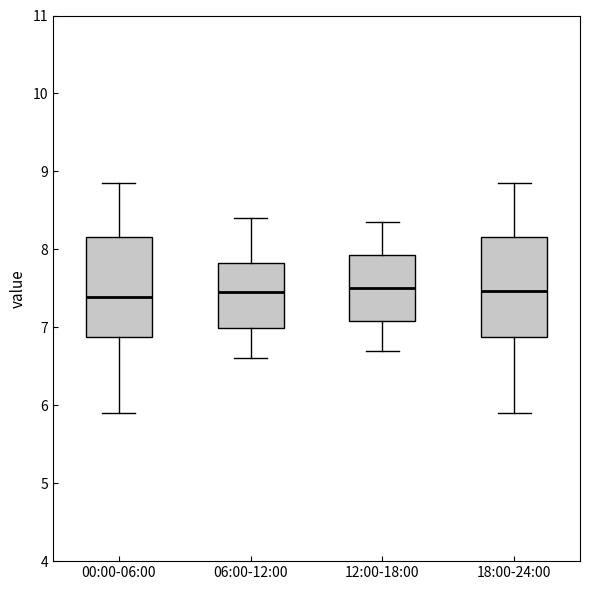

Reading left to right, read every box against the y-axis: the position of its median line, the range the box covers, and the ends of its whiskers. The values are not printed on the chart, so give them approximately, as read against the axis.

00:00-06:00: median 7.4, box 6.9 to 8.2, whiskers 5.9 to 8.9
06:00-12:00: median 7.5, box 7.0 to 7.8, whiskers 6.6 to 8.4
12:00-18:00: median 7.5, box 7.1 to 7.9, whiskers 6.7 to 8.4
18:00-24:00: median 7.5, box 6.9 to 8.2, whiskers 5.9 to 8.9